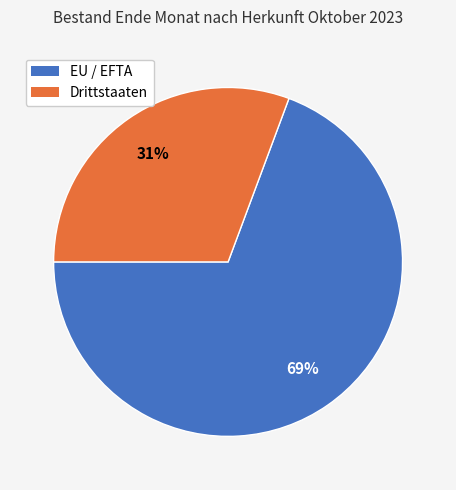

Between EU / EFTA and Drittstaaten, which is larger?

EU / EFTA